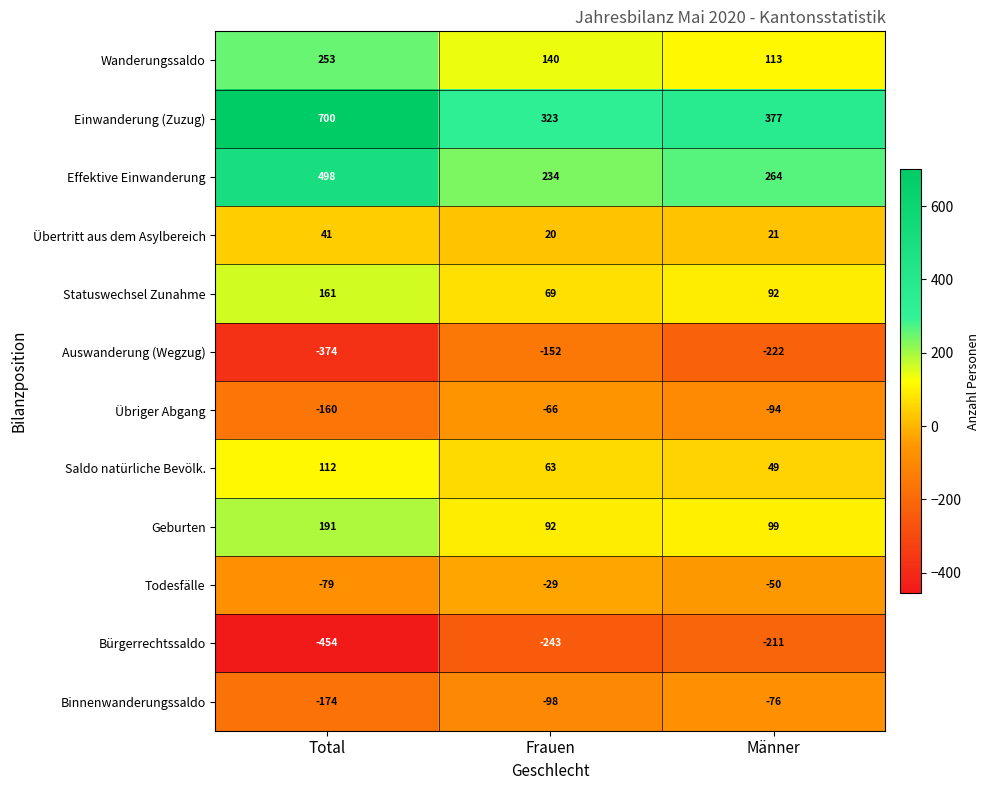

What is the difference between the second highest and minimum values in the Binnenwanderungssaldo series?

76